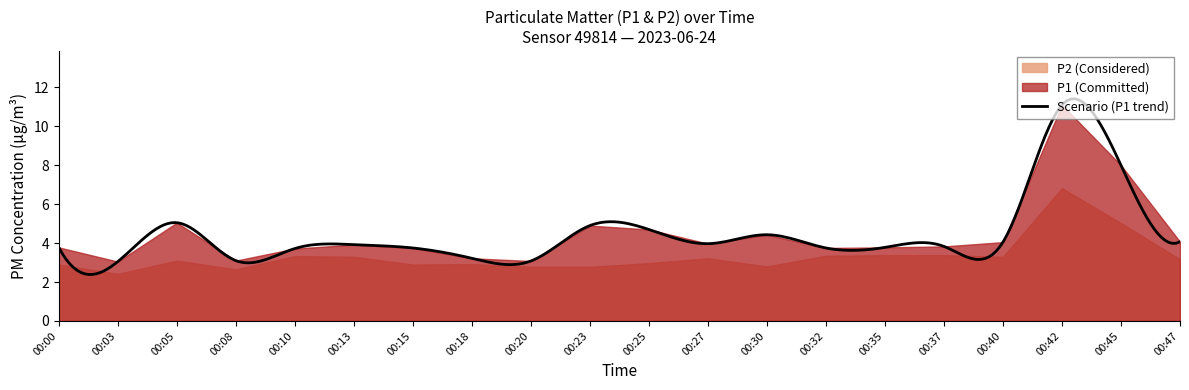

At which label is P1 closest to 7?

00:45